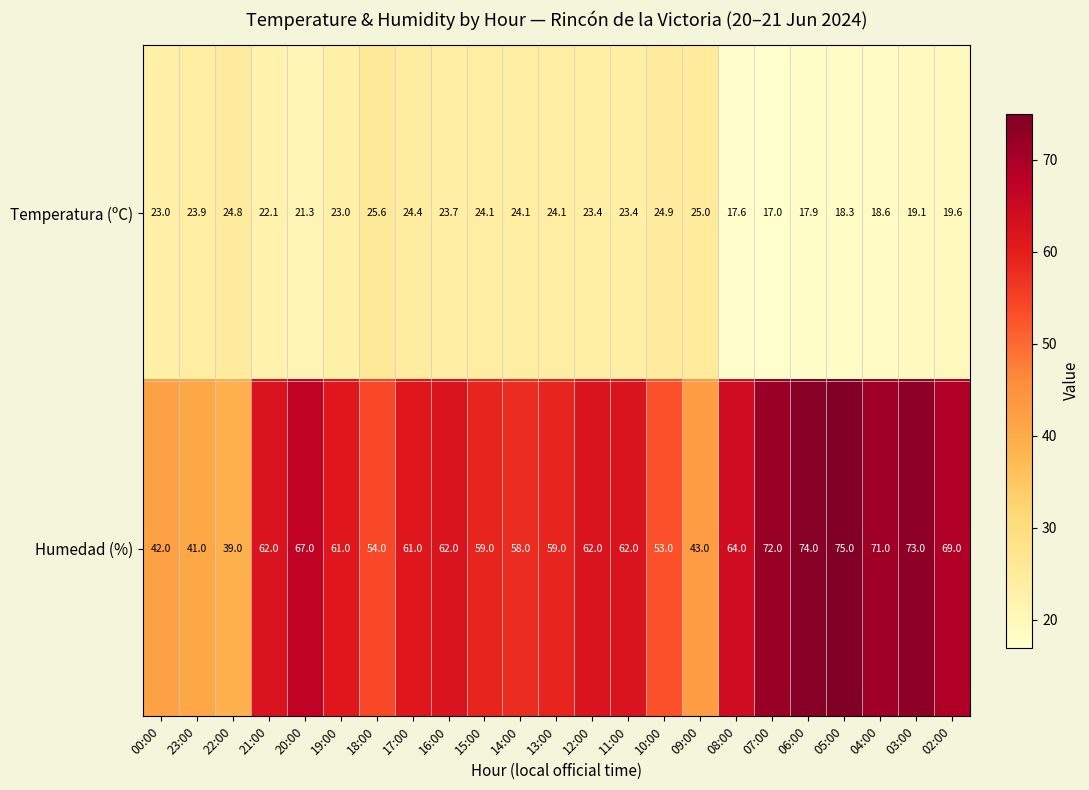

The value of Humedad (%) at 22:00 is 39.0. True or false?

True